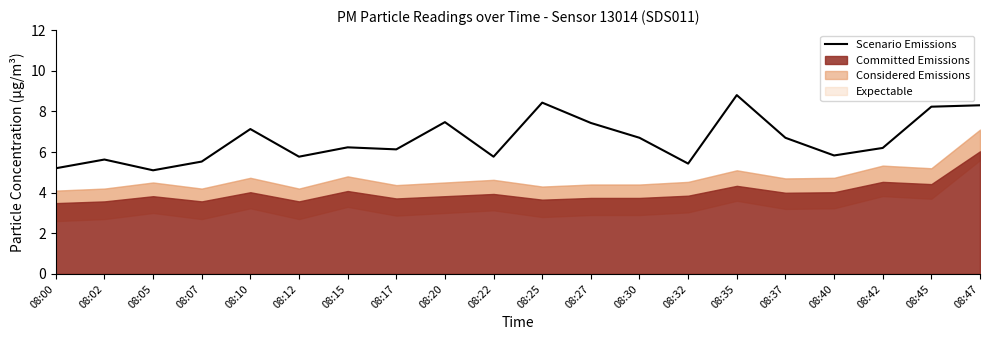

Rank the categories by value from lowest to highest.

08:05, 08:00, 08:32, 08:07, 08:02, 08:12, 08:22, 08:40, 08:17, 08:42, 08:15, 08:30, 08:37, 08:10, 08:27, 08:20, 08:45, 08:47, 08:25, 08:35